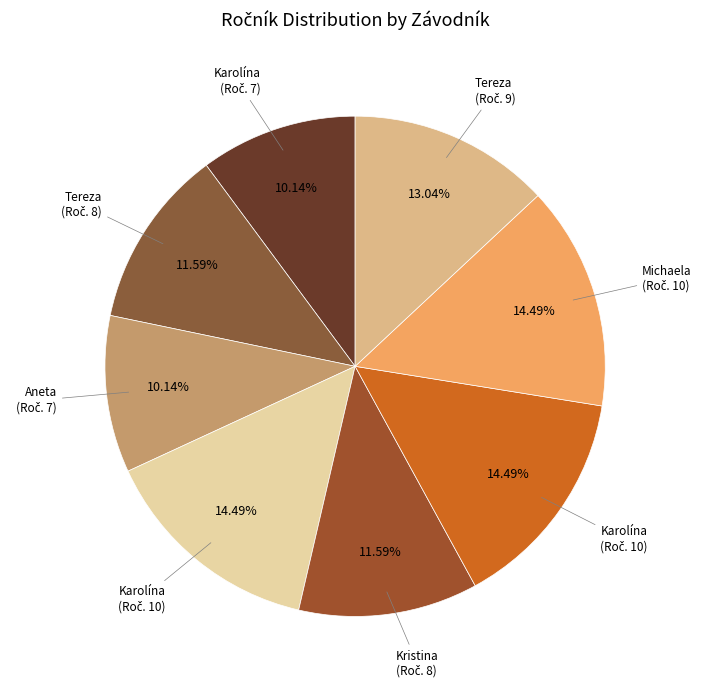

How many slices are in this pie chart?

8